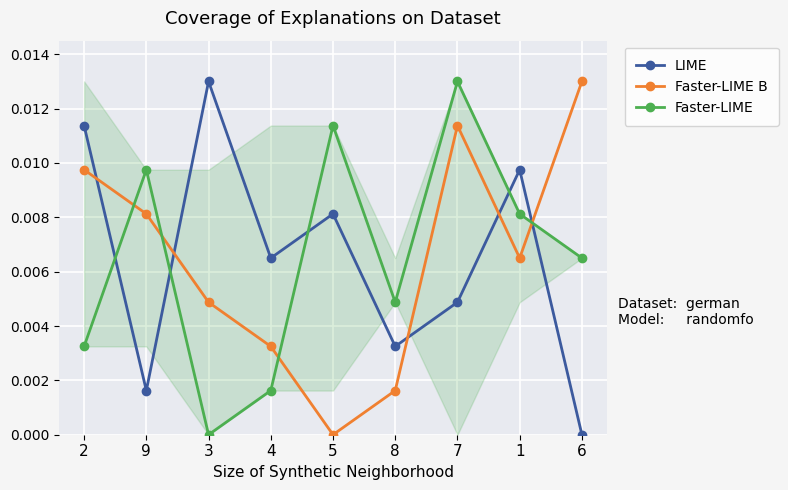

Count the number of data series in this chart.

3